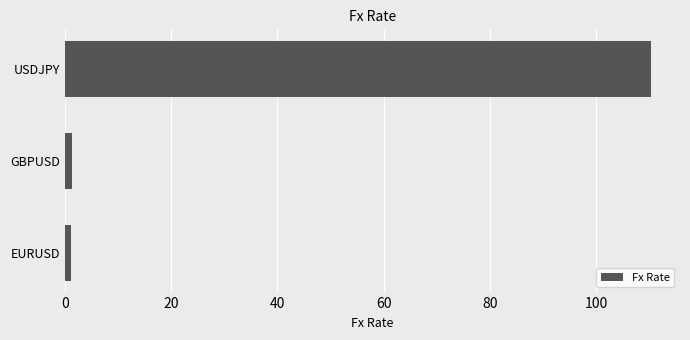

At which category does the chart reach its peak across all series?

USDJPY